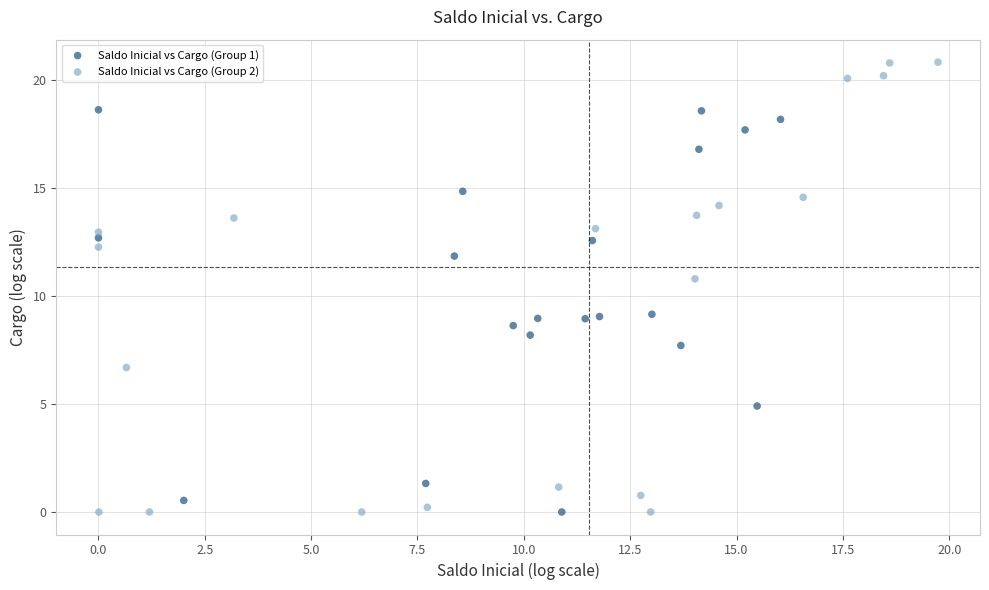

Which series has the largest Y range (max minus min)?

Saldo Inicial vs Cargo (Group 2)